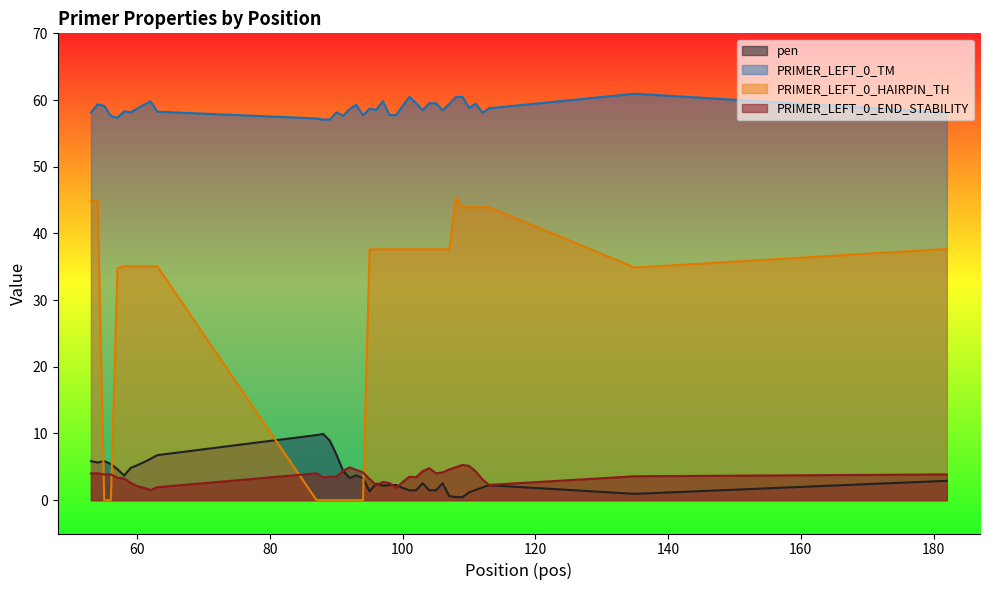

True or false: PRIMER_LEFT_0_TM has more than 0 points higher than both neighbors.

True